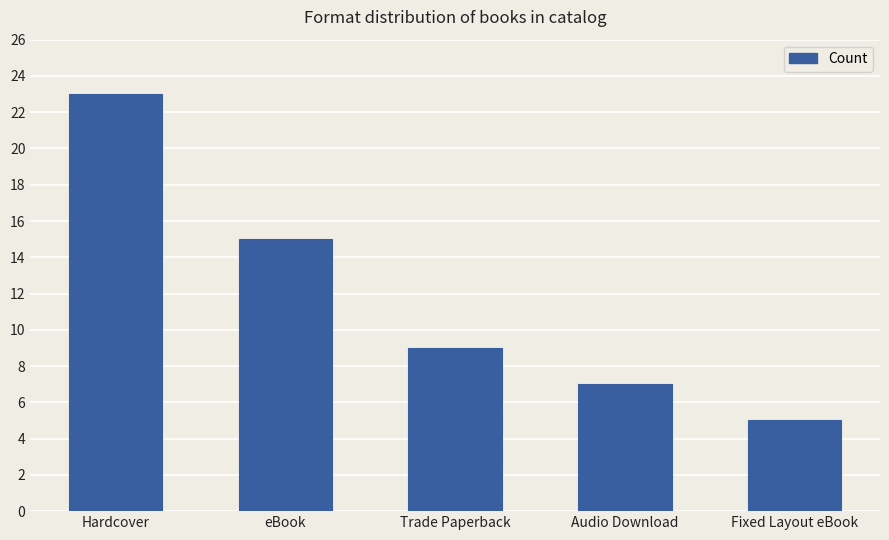

The value at eBook is 15. True or false?

True